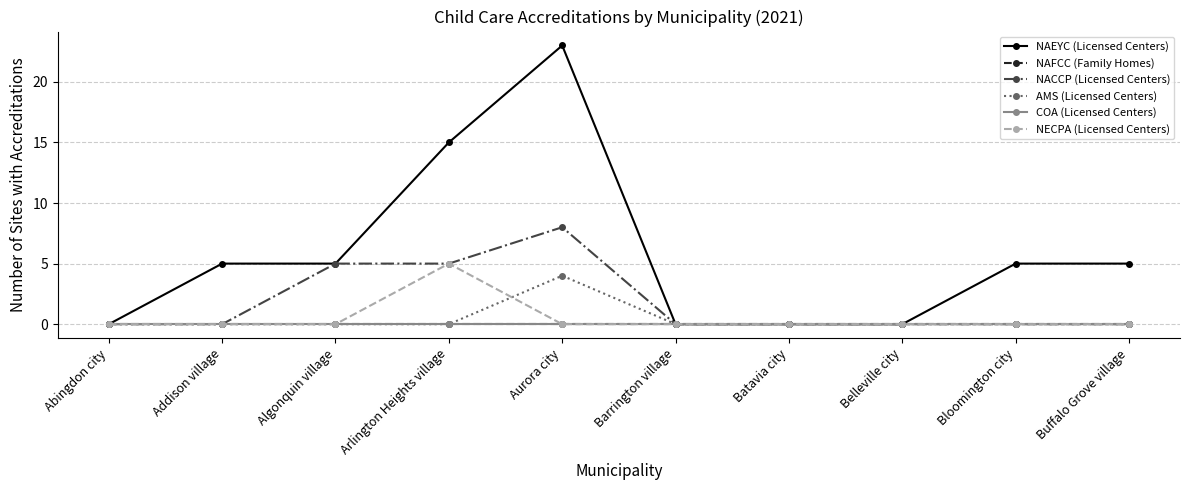

Is this an area chart (filled region under the line)?

No